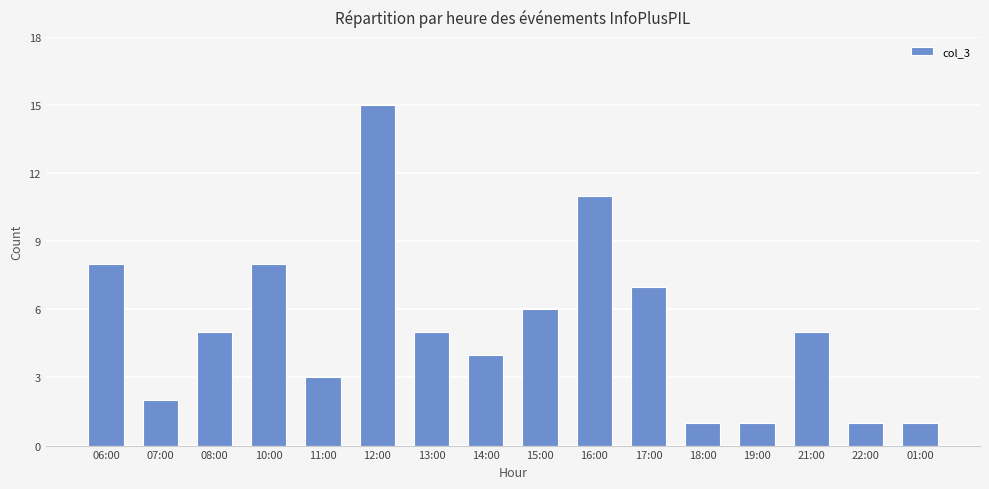

Reading left to right, what are all the values shown in this chart?

8	2	5	8	3	15	5	4	6	11	7	1	1	5	1	1